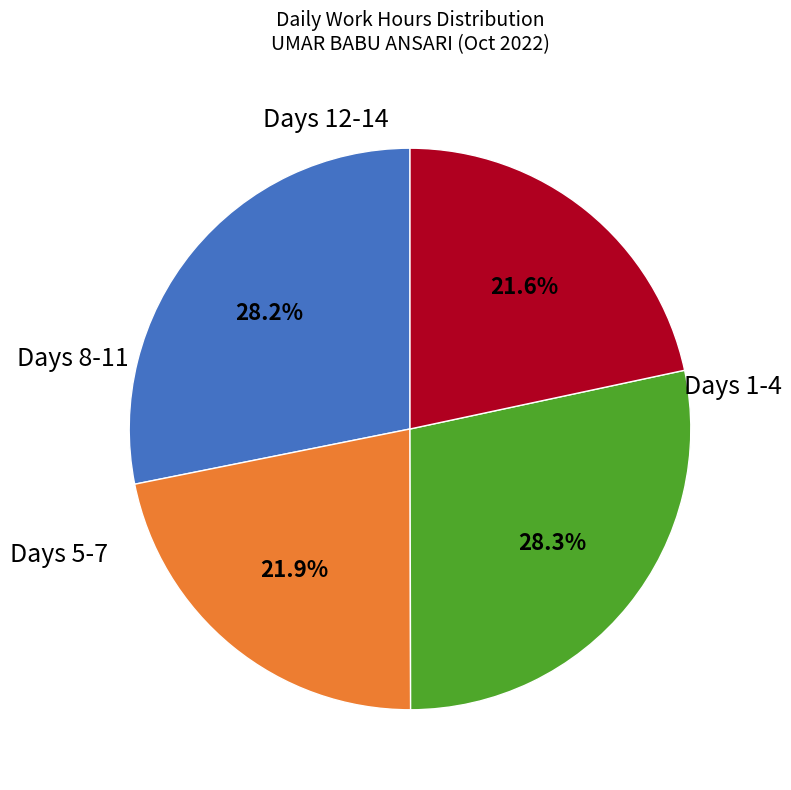

Does any single category account for the majority?

No